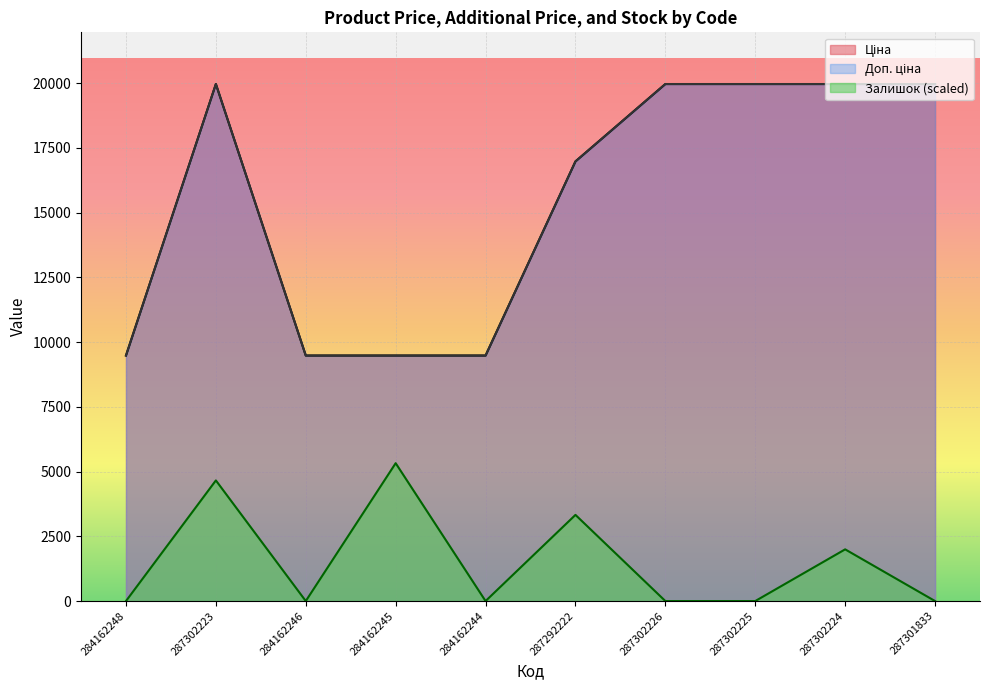

What is the lowest value of the Доп. ціна series?

9480.1